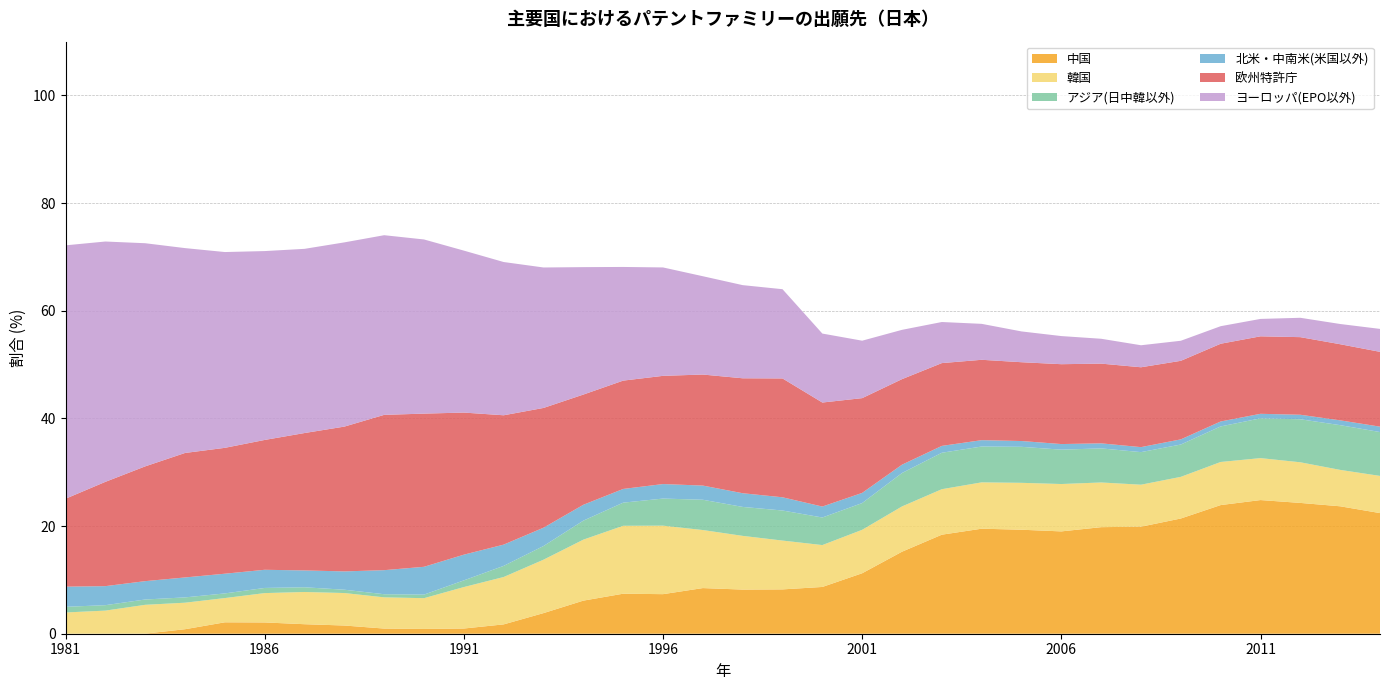

Rank the categories by ヨーロッパ(EPO以外) value from lowest to highest.

2011, 2010, 2012, 2009, 2013, 2008, 2014, 2007, 2006, 2005, 2004, 2003, 2002, 2001, 2000, 1999, 1998, 1997, 1996, 1995, 1994, 1993, 1992, 1991, 1990, 1989, 1987, 1988, 1986, 1985, 1984, 1983, 1982, 1981